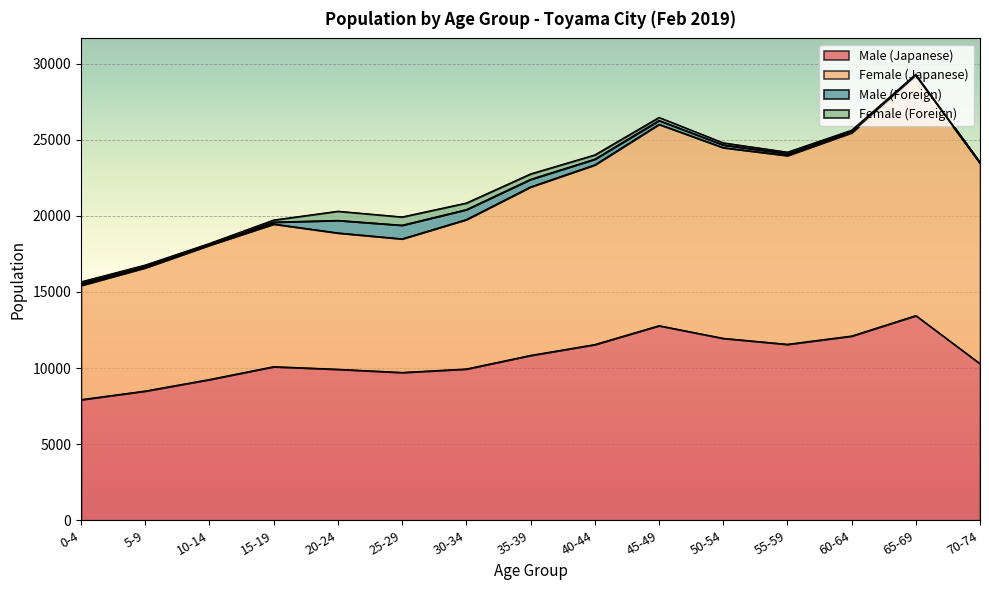

How many data points in Male (Japanese) are less than 10290?

7